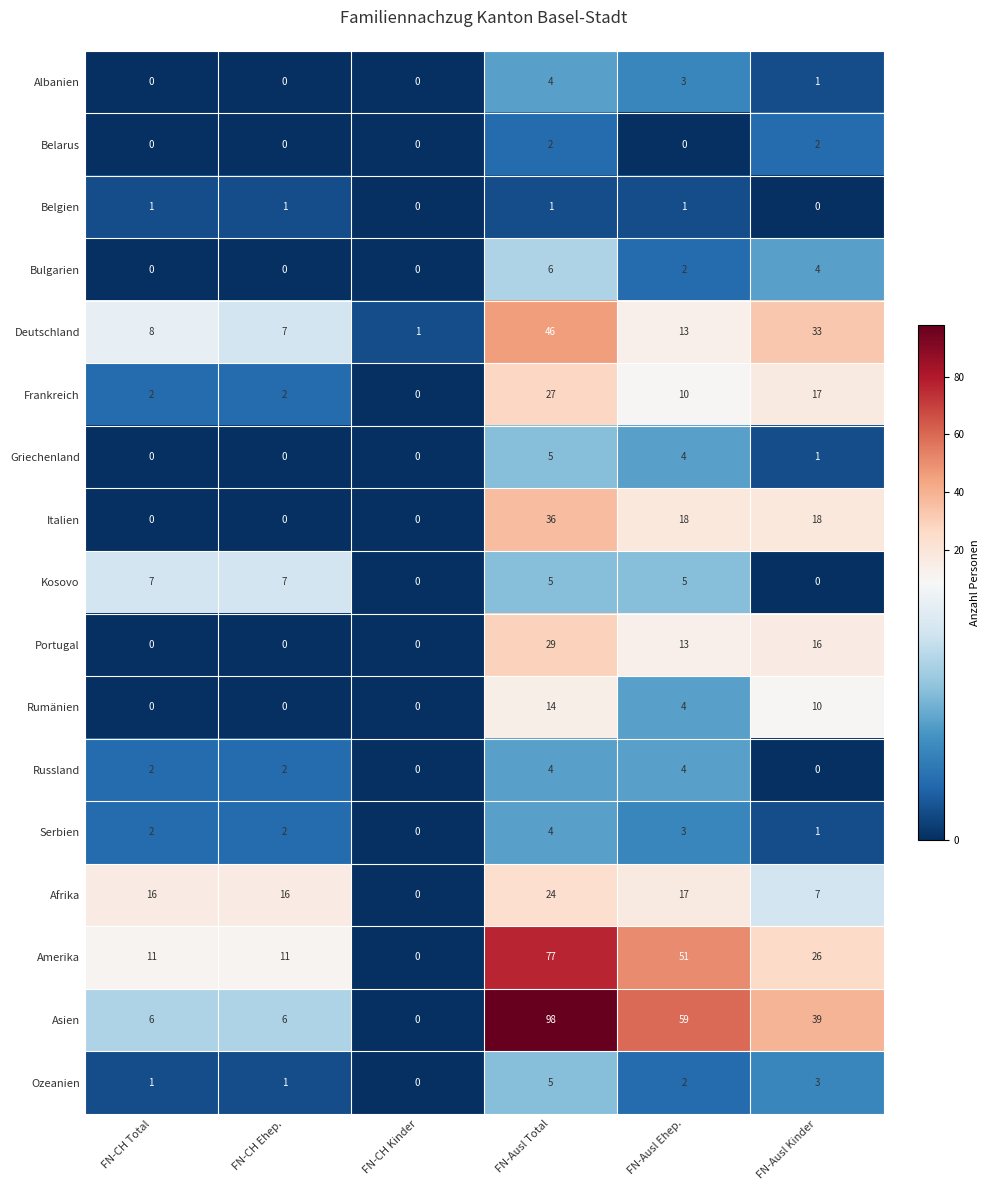

How many values in the Albanien series are below 1?

3